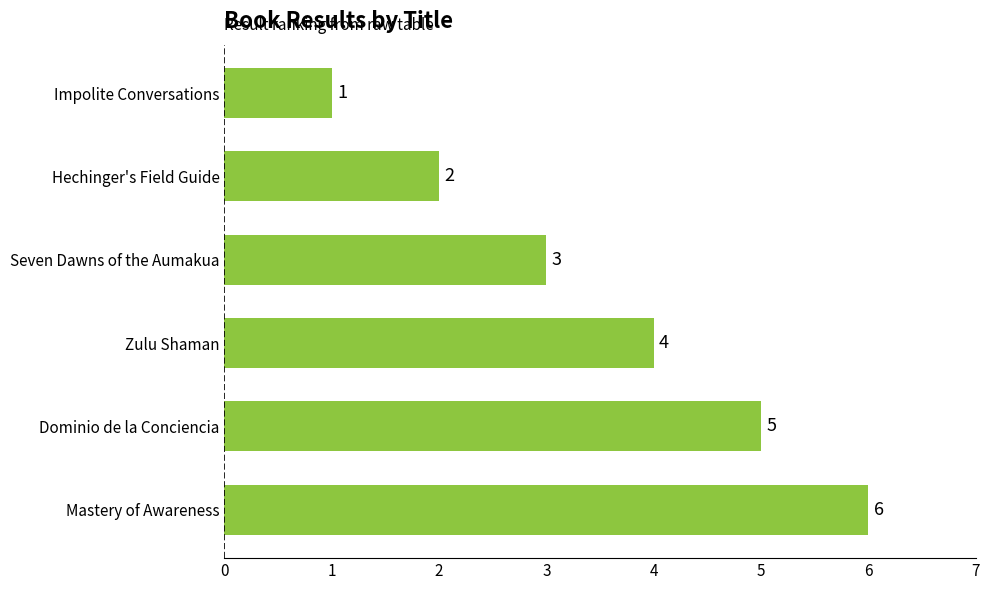

The chart shows a value of 5 at Dominio de la Conciencia. True or false?

True